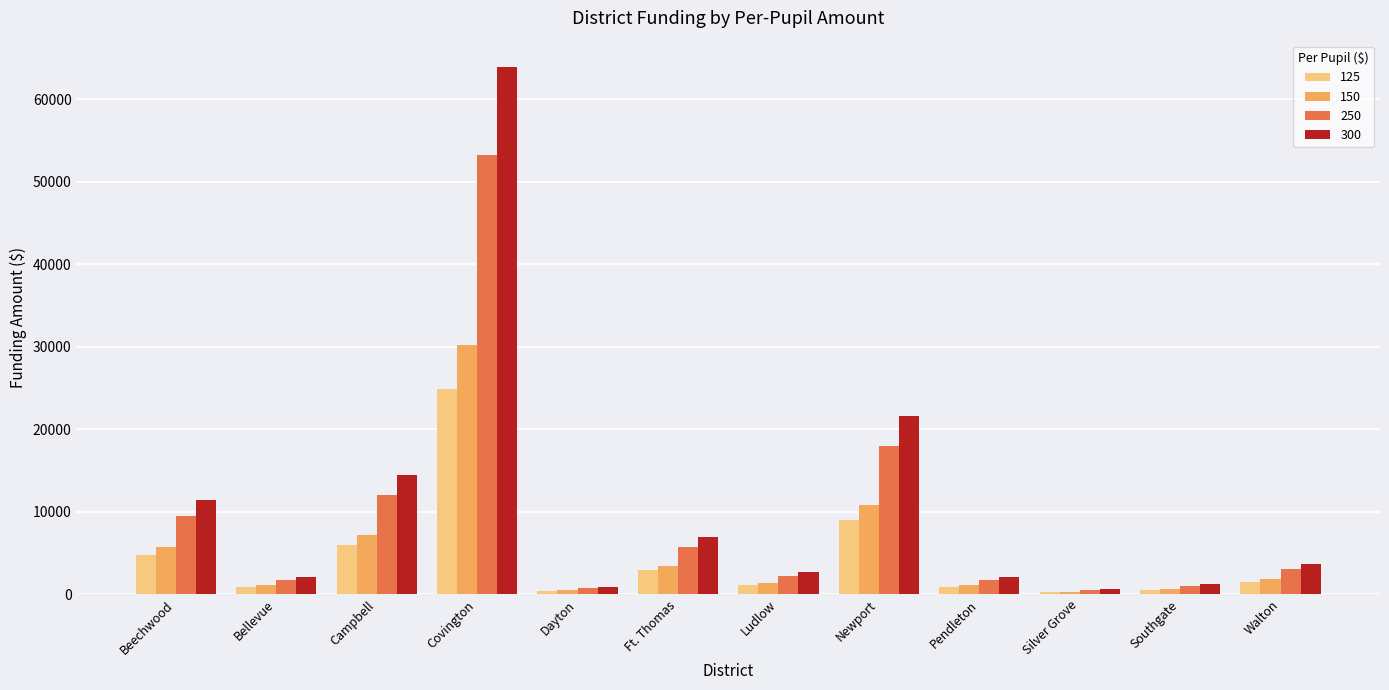

Which series has the largest range (max minus min)?

300